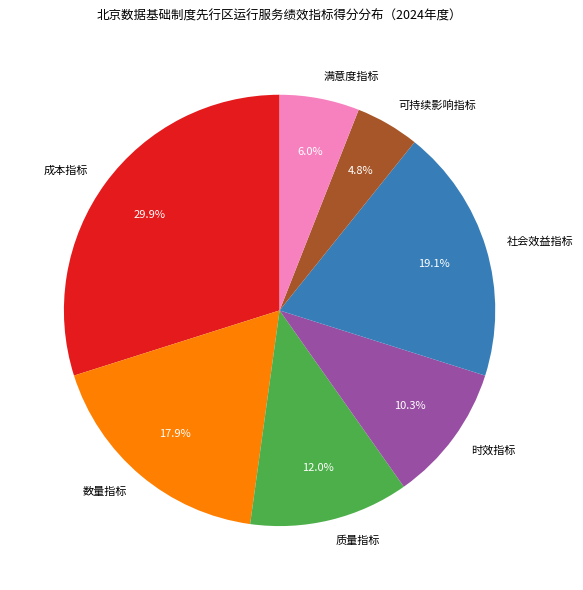

Rank the categories by value from lowest to highest.

可持续影响指标, 满意度指标, 时效指标, 质量指标, 数量指标, 社会效益指标, 成本指标